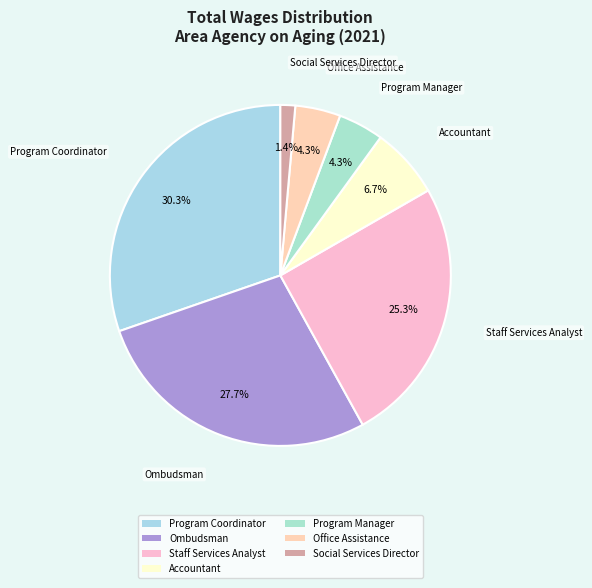

Is it true that Office Assistance is 12% of the pie?

False